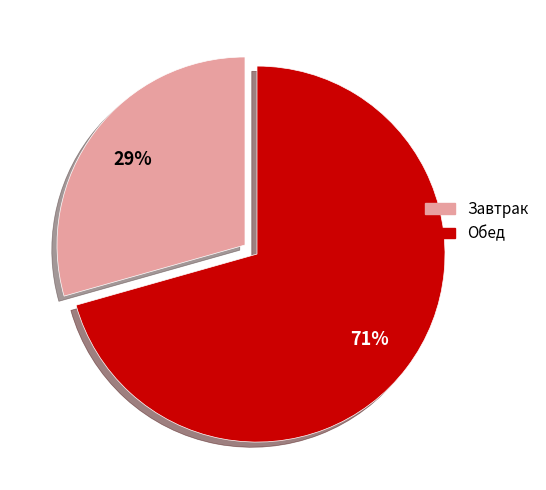

Is there any slice that represents more than half of the pie?

Yes